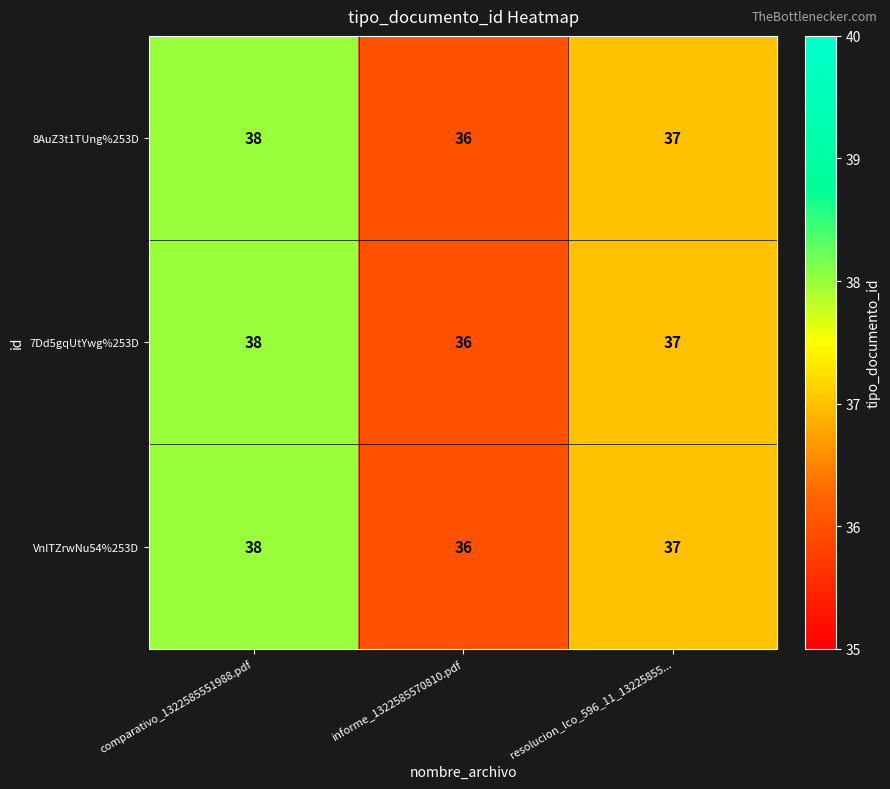

Is it true that 8AuZ3t1TUng%253D equals 37 at resolucion_lco_596_11_13225855...?

True